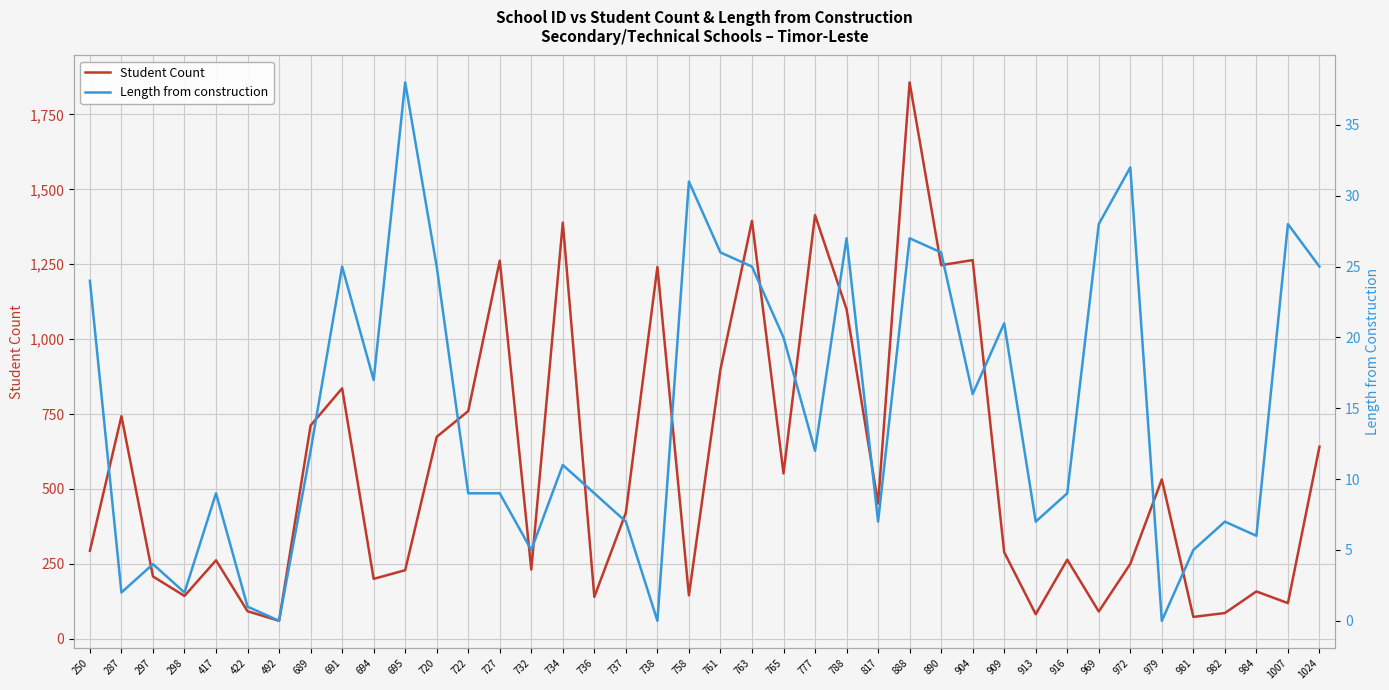

Where is the first local maximum for Length from construction?

297